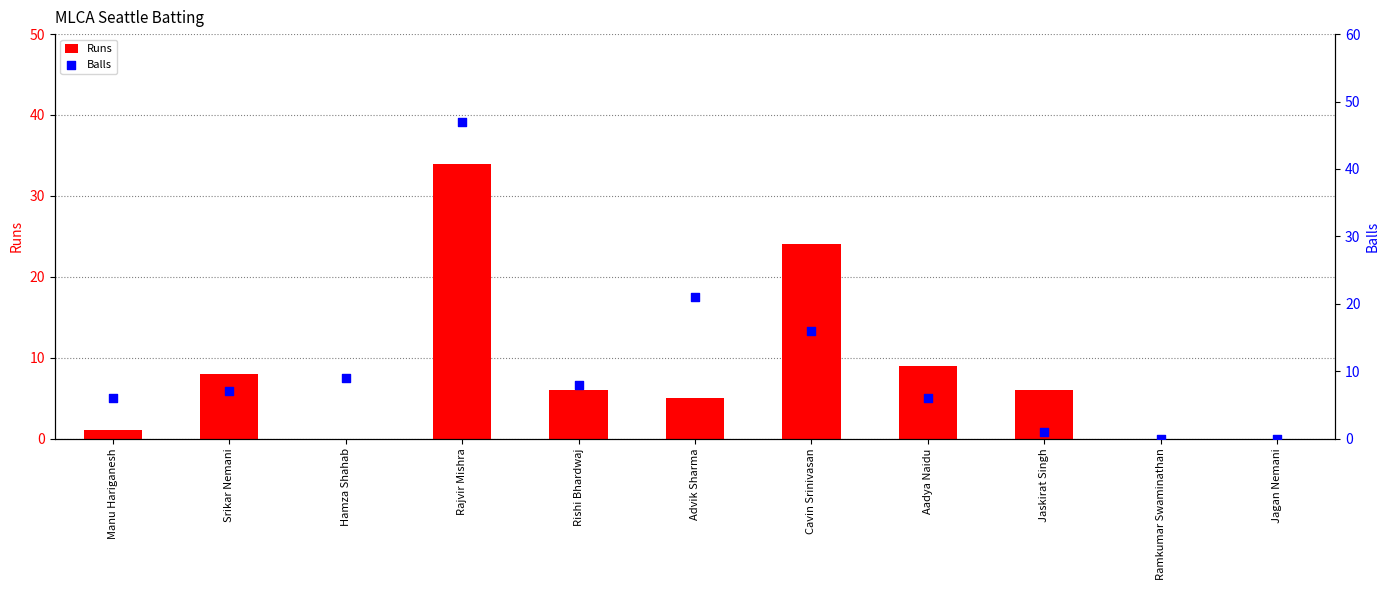

At how many categories does at least one series exceed 1?

9